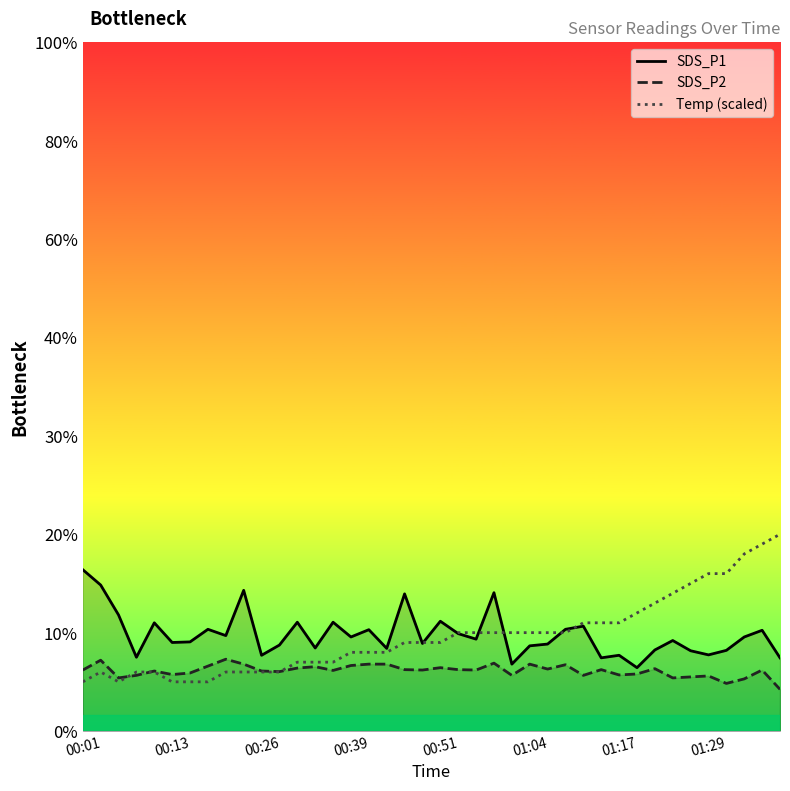

What position from the right is 01:29?

5